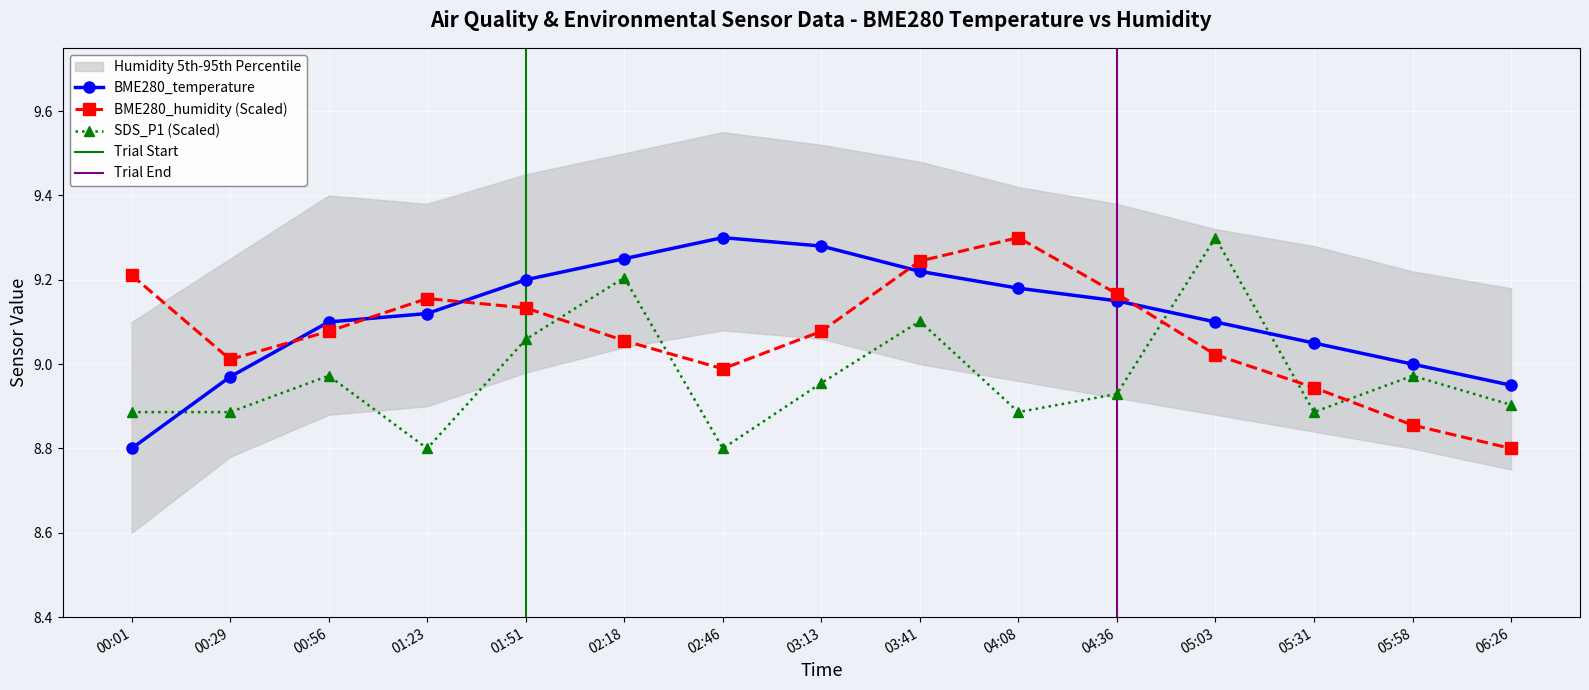

Reading right to left, list all the values displayed in this chart.

BME280_temperature: 06:26=8.9	05:58=9.0	05:31=9.1	05:03=9.1	04:36=9.2	04:08=9.2	03:41=9.2	03:13=9.3	02:46=9.3	02:18=9.2	01:51=9.2	01:23=9.1	00:56=9.1	00:29=9.0	00:01=8.8
BME280_humidity: 06:26=8.8	05:58=8.9	05:31=8.9	05:03=9.0	04:36=9.2	04:08=9.3	03:41=9.2	03:13=9.1	02:46=9.0	02:18=9.1	01:51=9.1	01:23=9.2	00:56=9.1	00:29=9.0	00:01=9.2
SDS_P1: 06:26=8.9	05:58=9.0	05:31=8.9	05:03=9.3	04:36=8.9	04:08=8.9	03:41=9.1	03:13=9.0	02:46=8.8	02:18=9.2	01:51=9.1	01:23=8.8	00:56=9.0	00:29=8.9	00:01=8.9